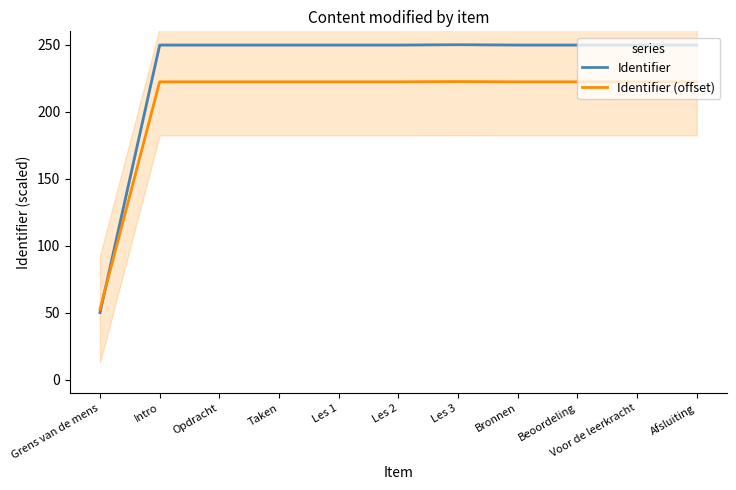

Which series has the largest total across all categories?

Identifier